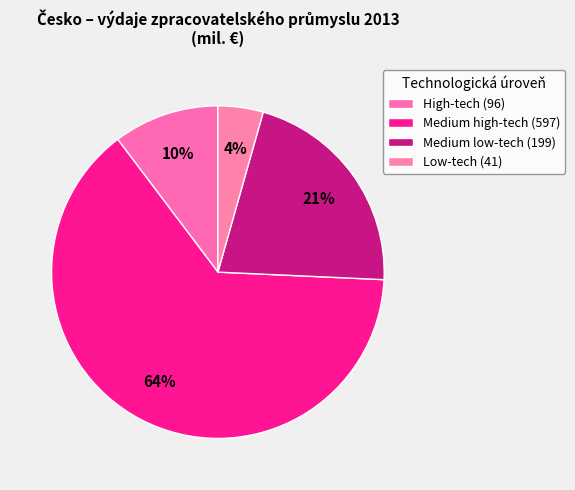

How many slices are in this pie chart?

4